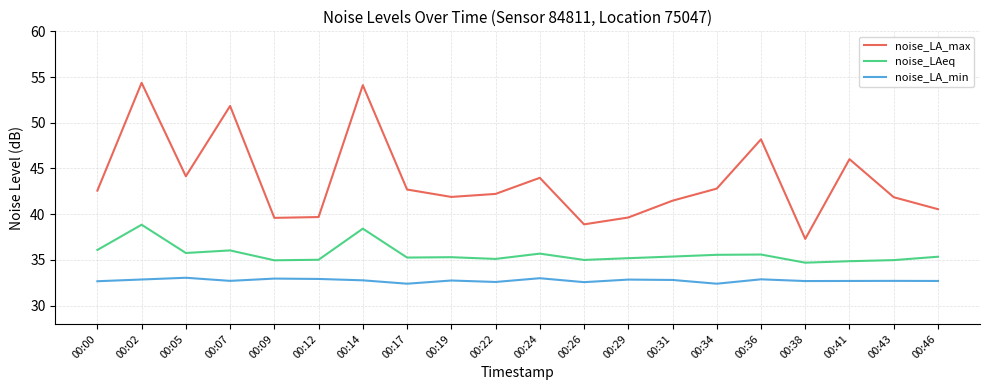

True or false: noise_LA_min has a value of 32.7 at 00:41.

True